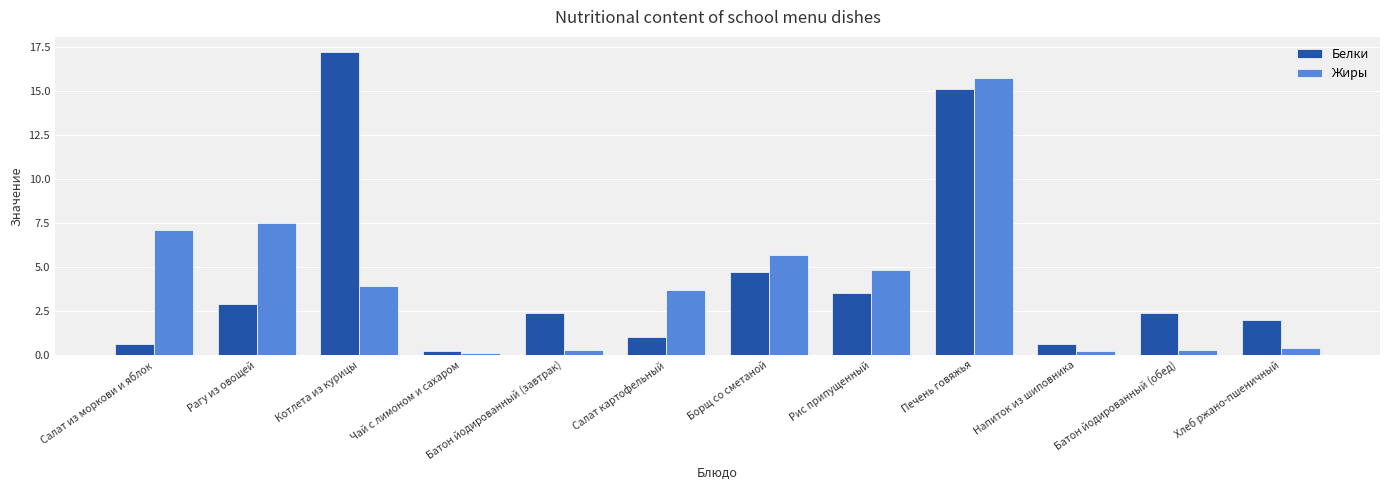

What is the value of the Жиры bar at the 10th from the left?

0.2